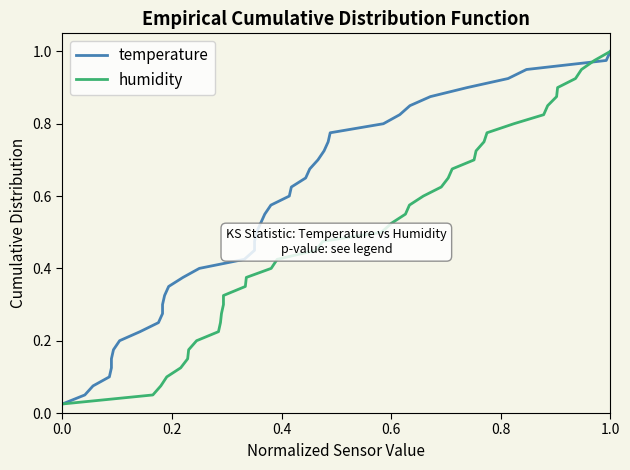

Does the chart display data point markers on the line(s)?

No